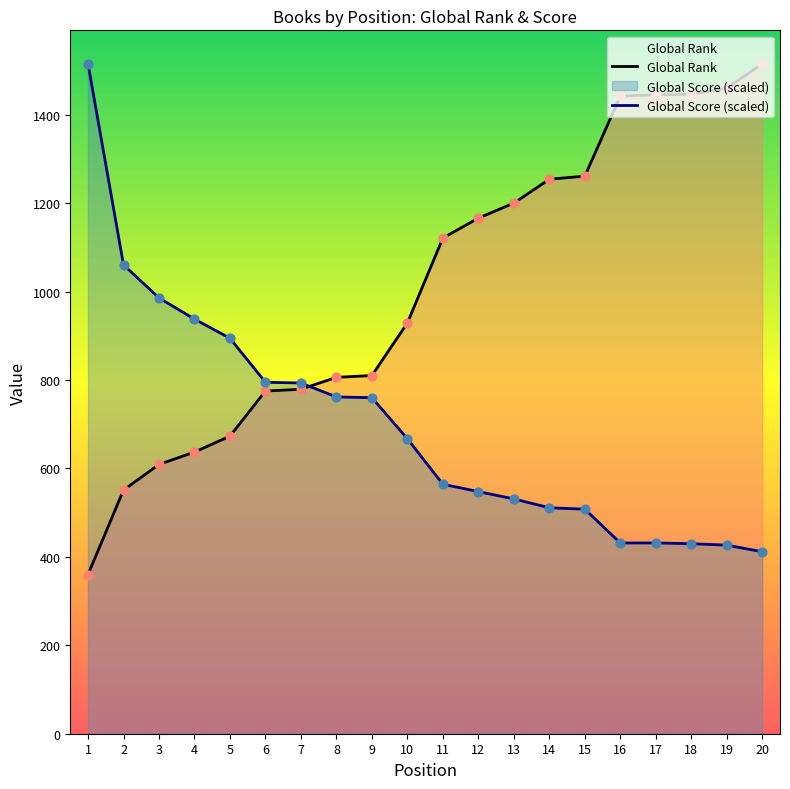

At how many categories does at least one series exceed 883?

16